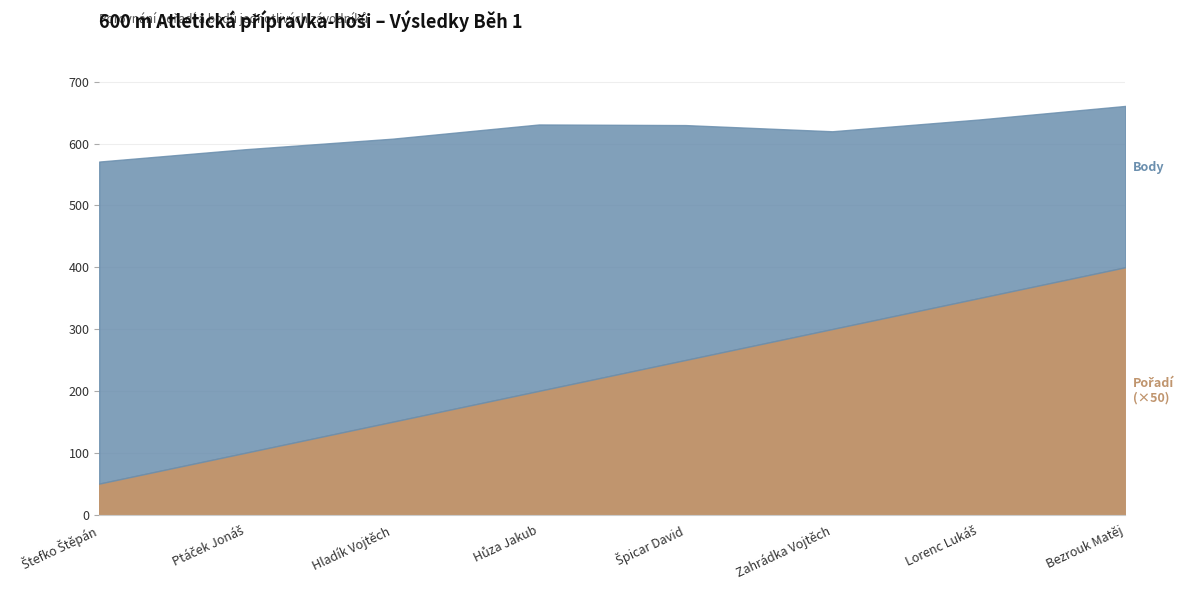

Does the chart have visible grid lines?

Yes